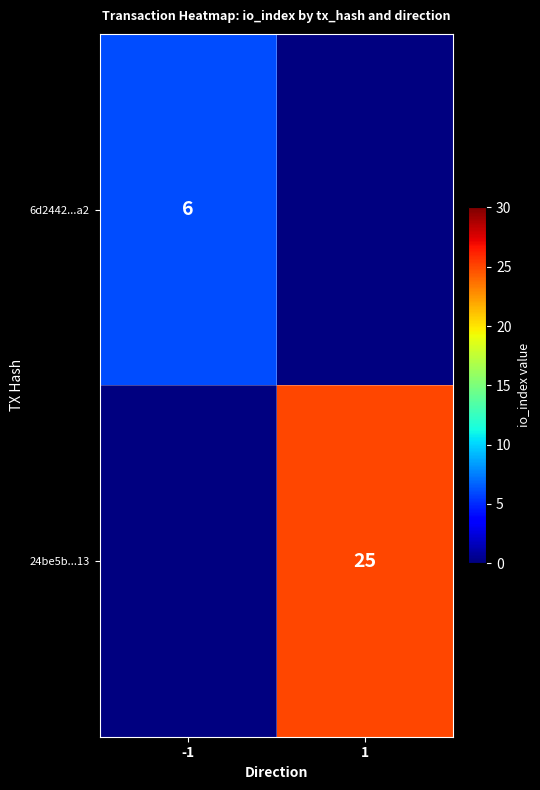

Is the value of 24be5b...13 at 1 greater than the value of 6d2442...a2 at -1?

Yes